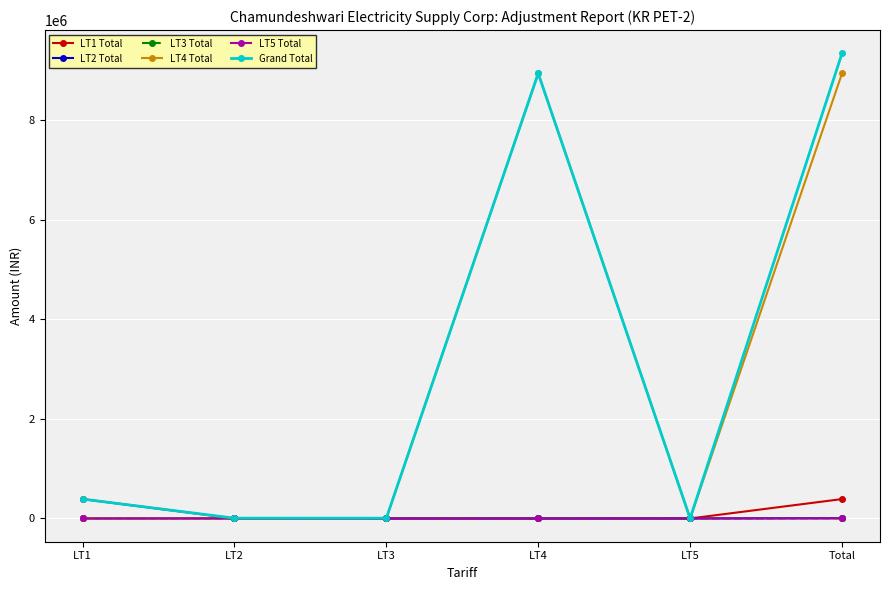

What is the value of the LT5 Total point at the 5th from the left?

2125.5